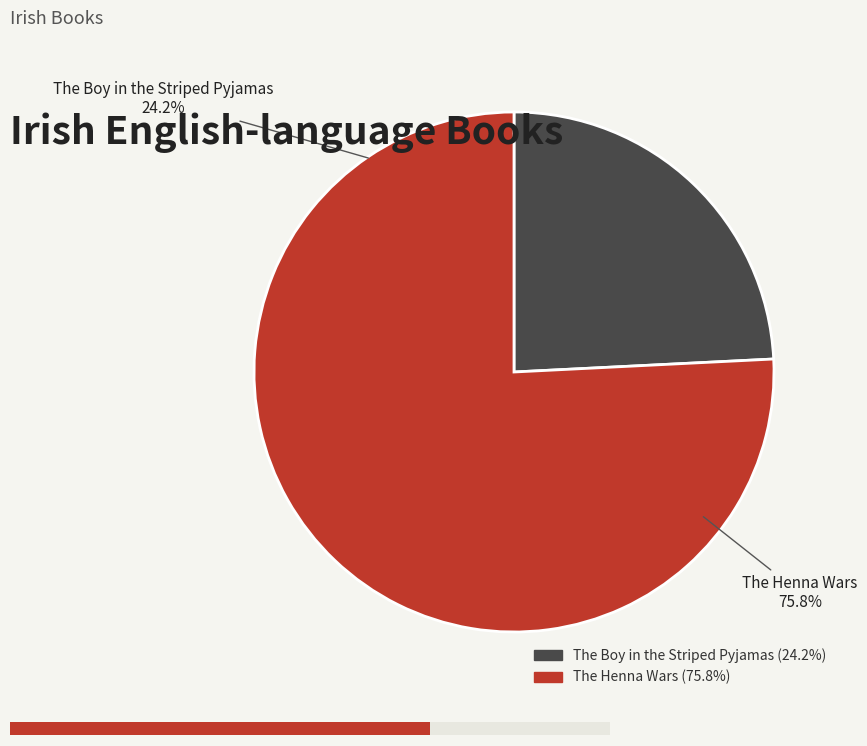

Which has a higher value, The Henna Wars or The Boy in the Striped Pyjamas?

The Henna Wars